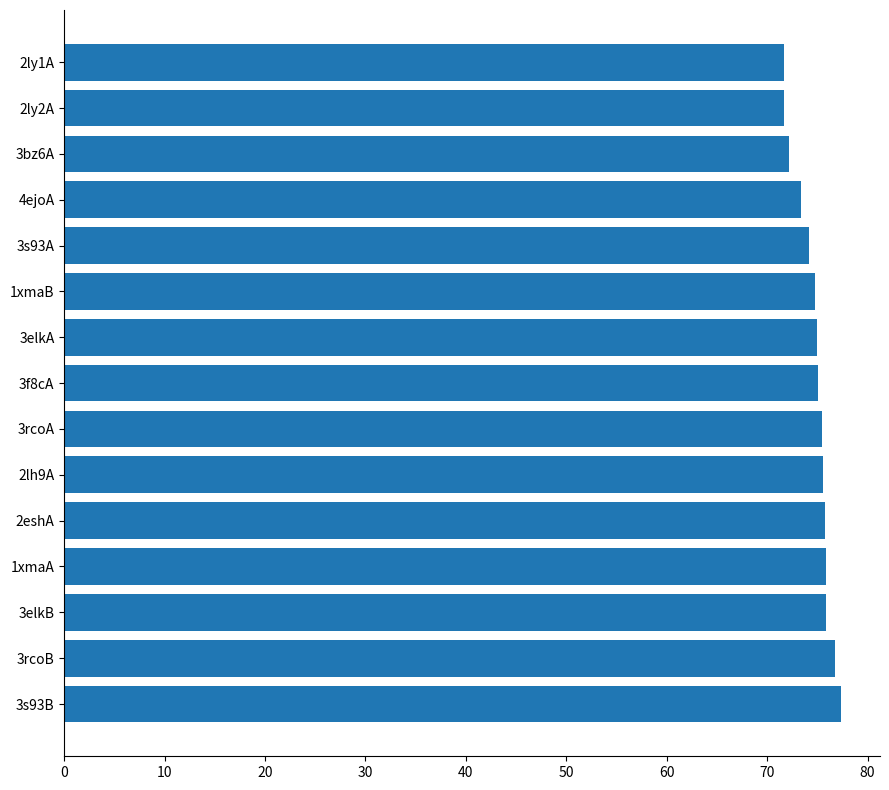

Approximately how many times larger is the value at 3f8cA compared to 3bz6A?

1.0